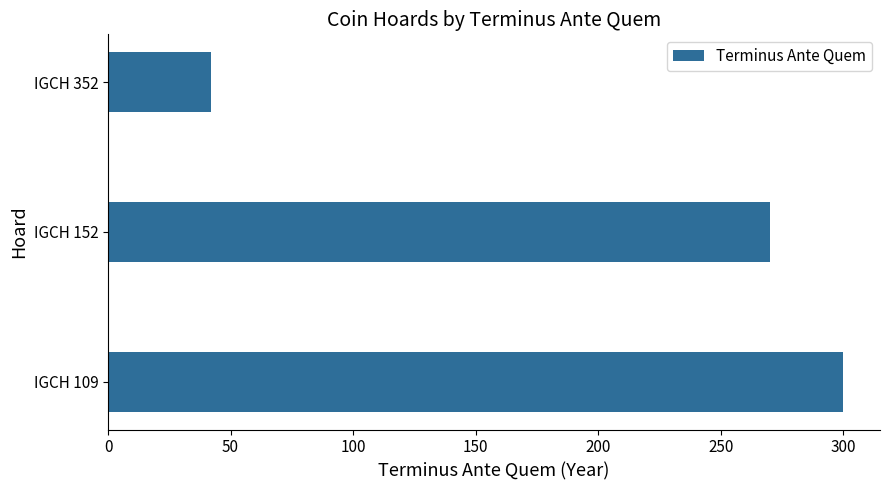

Which has a higher value, IGCH 109 or IGCH 152?

IGCH 109